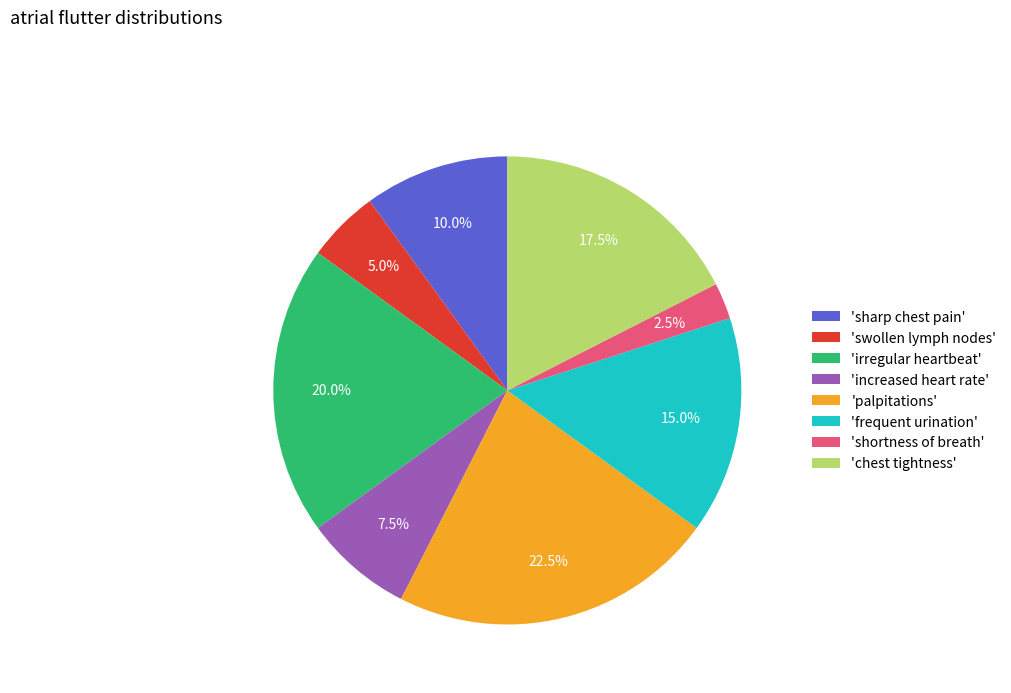

What percentage is NOT represented by 'palpitations'?

77.5%